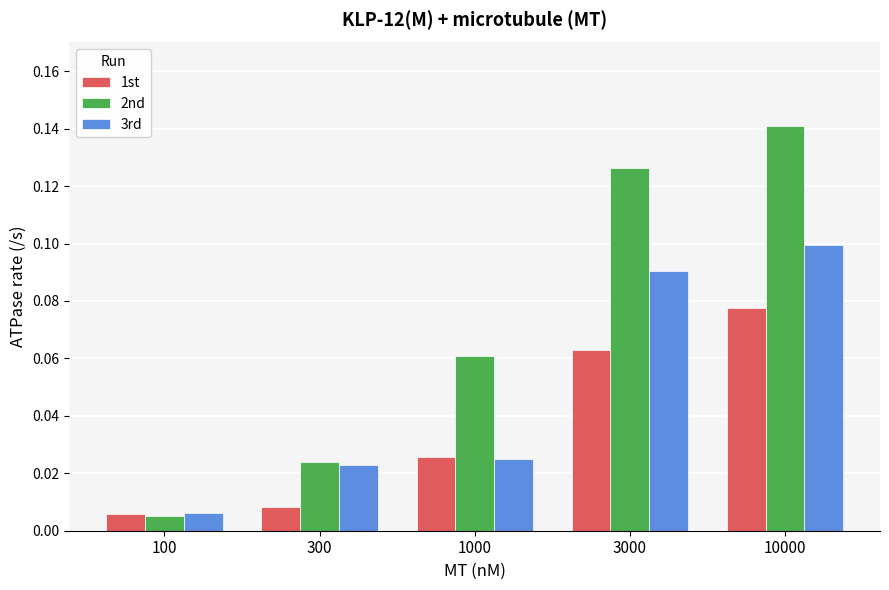

Rank the series at 10000 from lowest to highest value.

1st, 3rd, 2nd